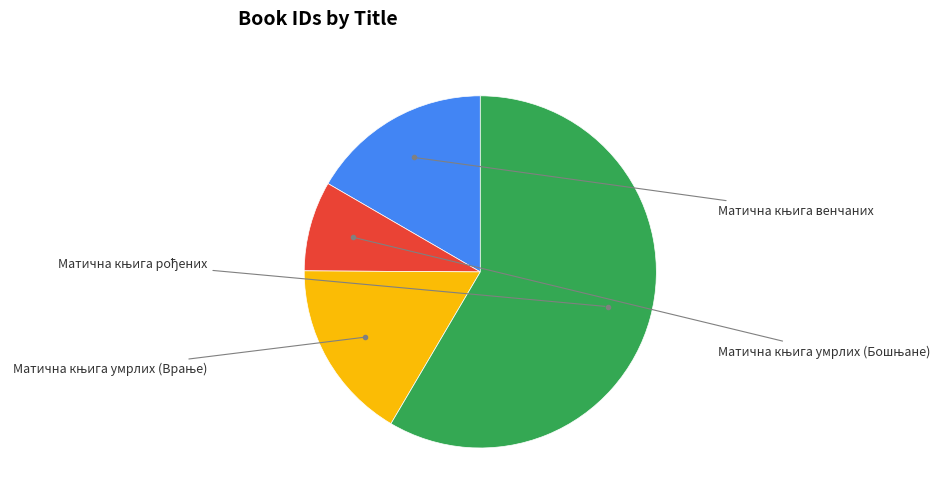

Is there any slice that represents more than half of the pie?

Yes